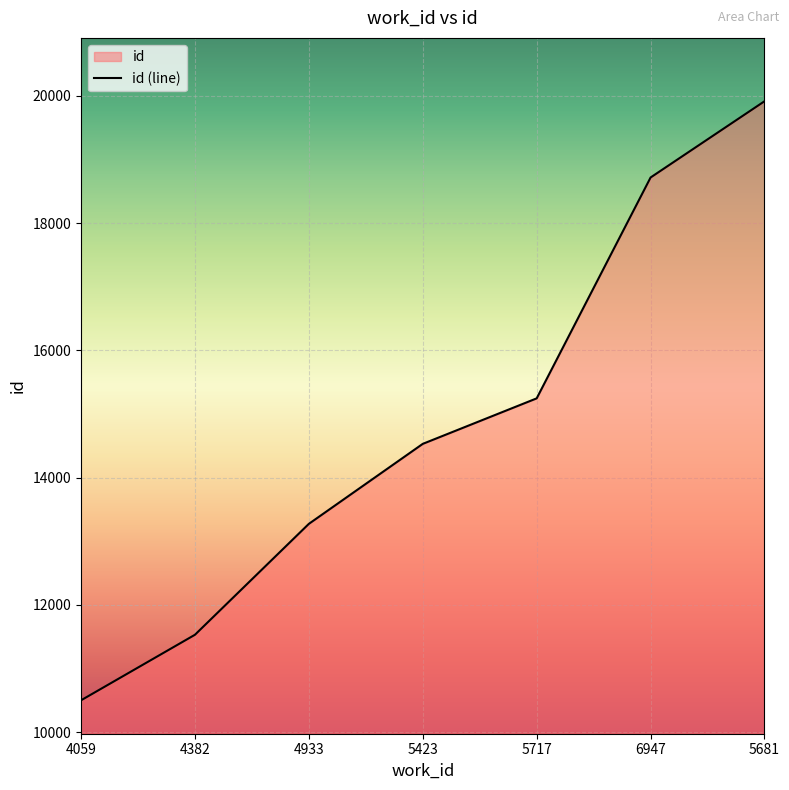

How many lines are shown in the chart?

1